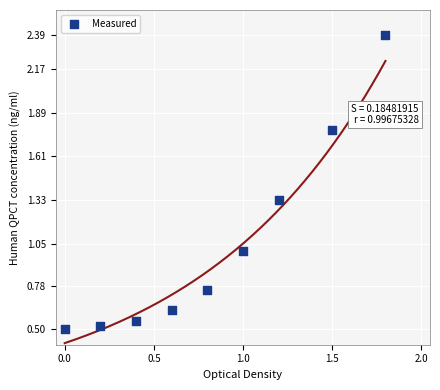

What is the range of X values (max minus min)?

1.8